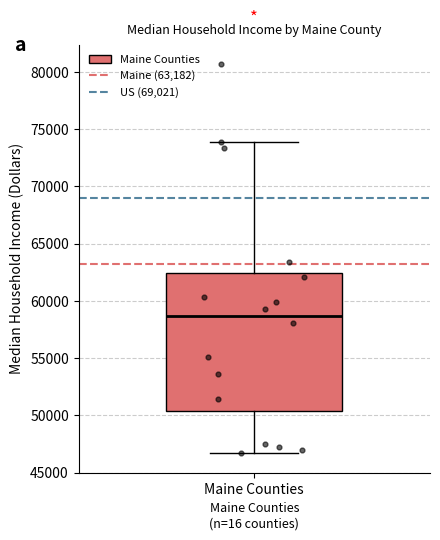

Transcribe this box plot: give where the median line is, the range the box spans, and where the two whiskers end, as read against the y-axis. The values are not printed on the chart, so give them approximately, as read against the axis.

median 58500, box 50500 to 62500, whiskers 46500 to 74000